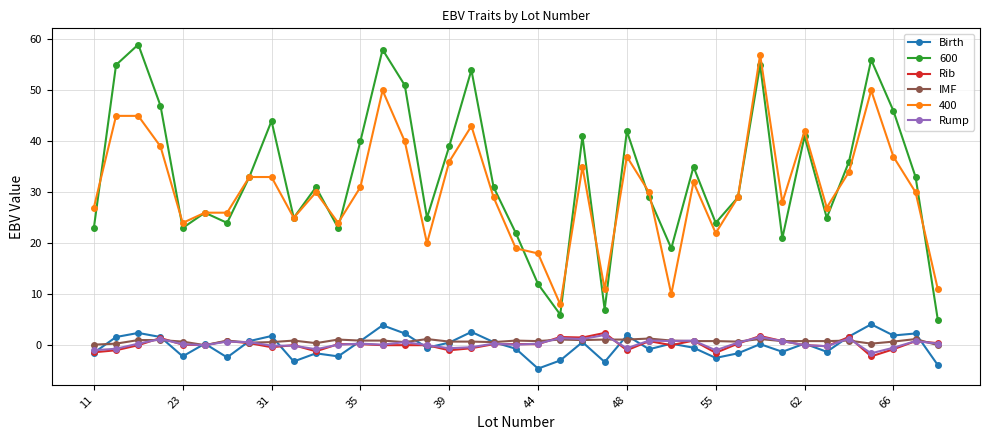

True or false: IMF and 600 cross at least once.

False